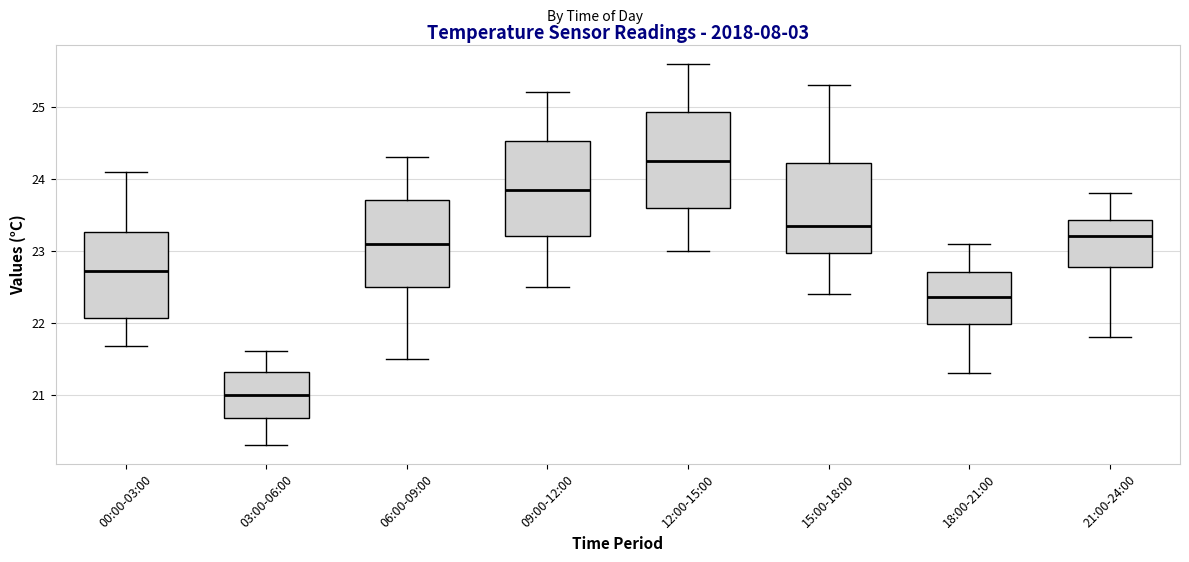

Reading left to right, read every box against the y-axis: the position of its median line, the range the box covers, and the ends of its whiskers. The values are not printed on the chart, so give them approximately, as read against the axis.

00:00-03:00: median 22.7, box 22.1 to 23.3, whiskers 21.7 to 24.1
03:00-06:00: median 21.0, box 20.7 to 21.3, whiskers 20.3 to 21.6
06:00-09:00: median 23.1, box 22.5 to 23.7, whiskers 21.5 to 24.3
09:00-12:00: median 23.9, box 23.2 to 24.5, whiskers 22.5 to 25.2
12:00-15:00: median 24.3, box 23.6 to 24.9, whiskers 23.0 to 25.6
15:00-18:00: median 23.4, box 23.0 to 24.2, whiskers 22.4 to 25.3
18:00-21:00: median 22.4, box 22.0 to 22.7, whiskers 21.3 to 23.1
21:00-24:00: median 23.2, box 22.8 to 23.4, whiskers 21.8 to 23.8